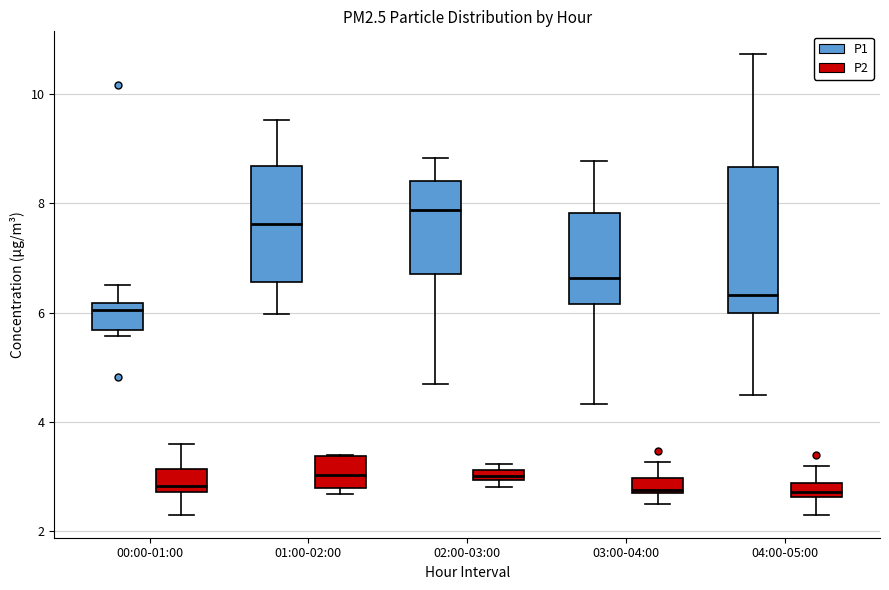

Which box is the tallest, from its lower edge to its upper edge?

04:00-05:00 (P1)